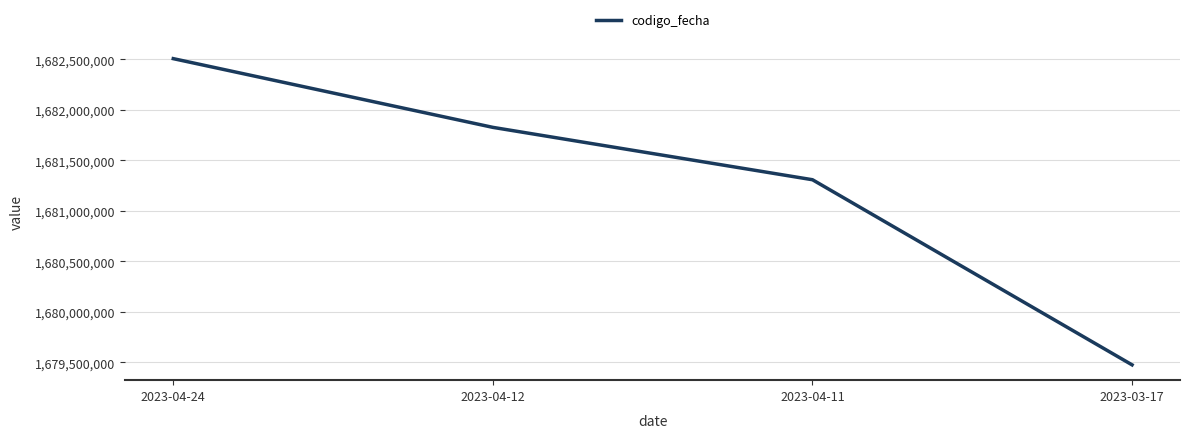

What is the difference between the values at 2023-04-11 and 2023-03-17?

1833391